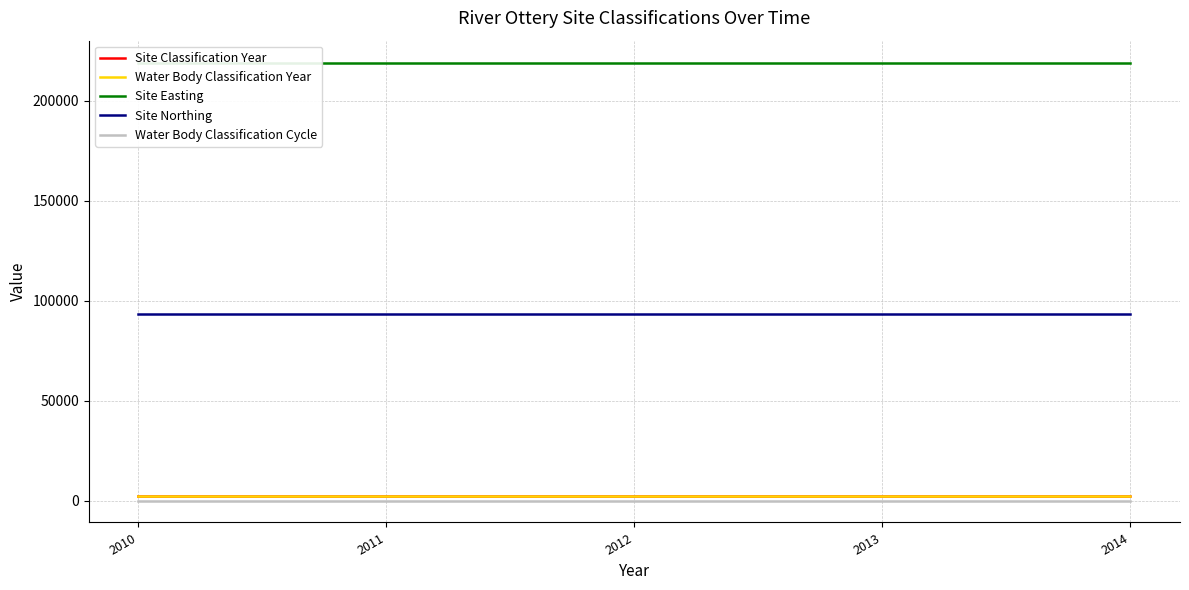

True or false: Site Easting has more than 2 interior local peaks.

False